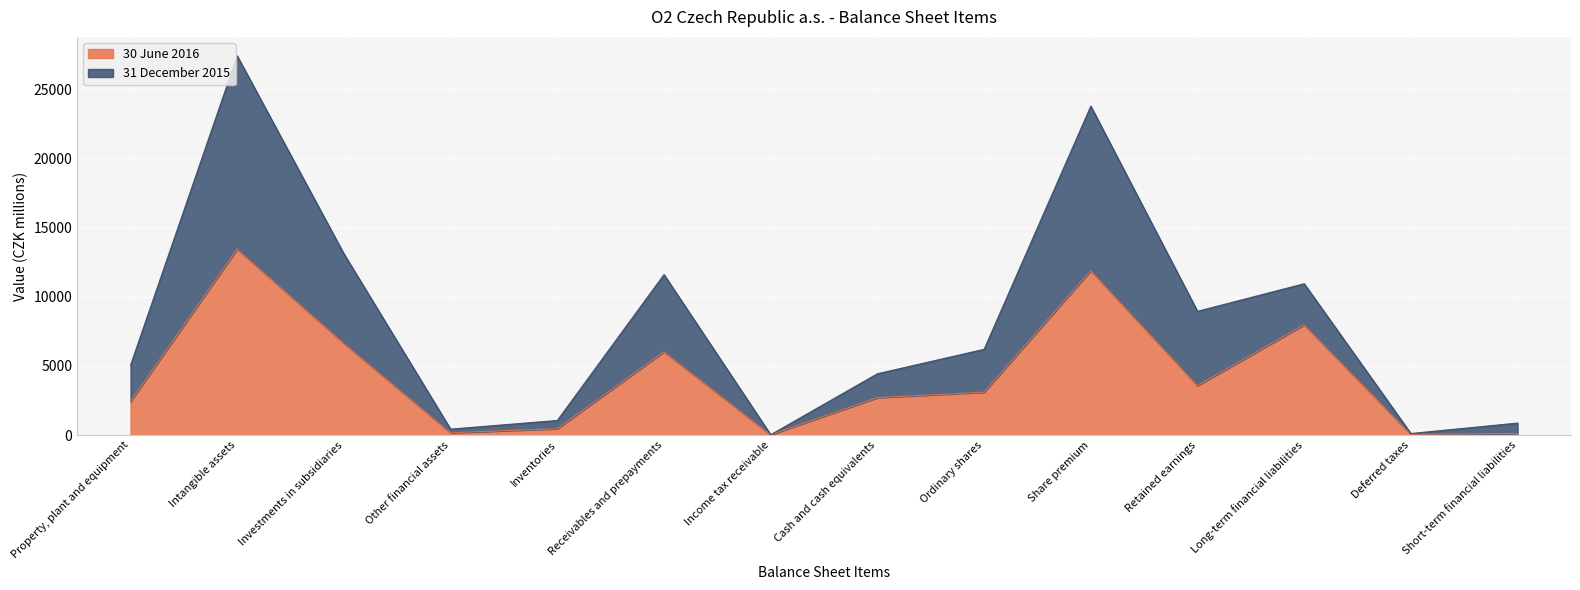

True or false: 30 June 2016 and 31 December 2015 intersect in this chart.

False